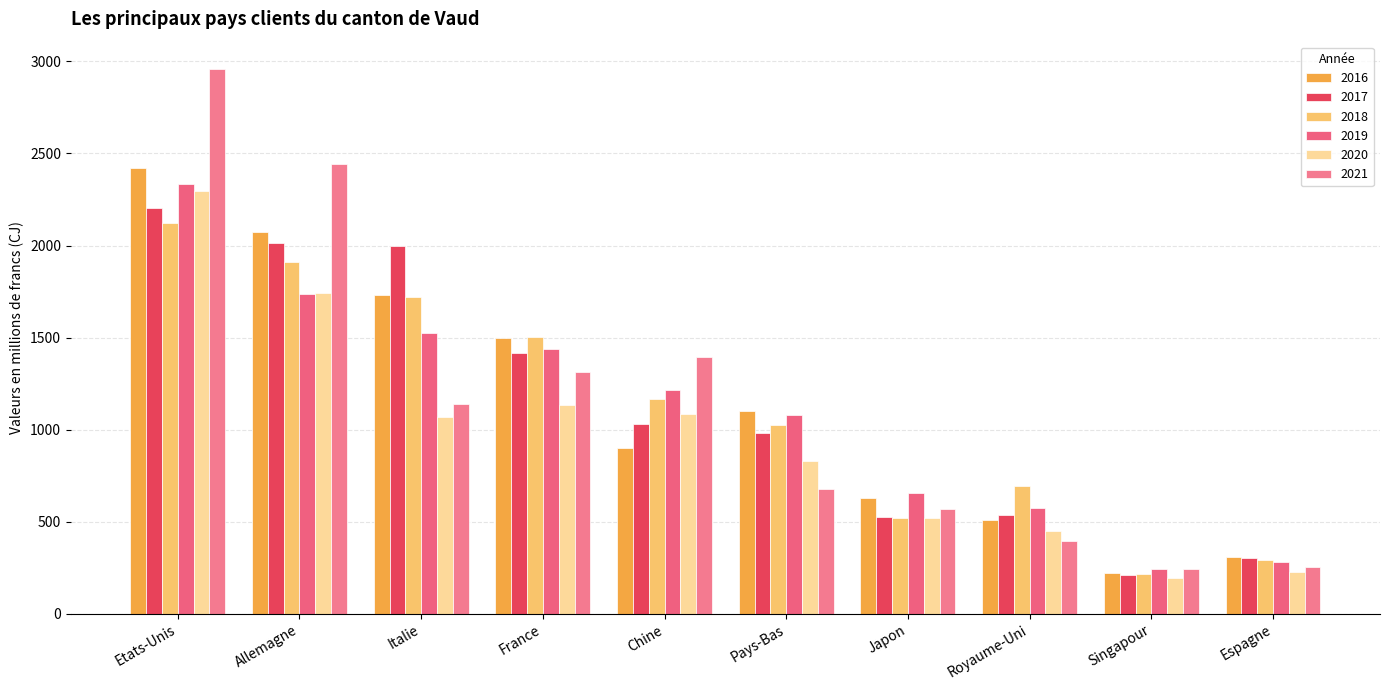

Is the value of 2017 at Japon greater than the value of 2019 at Chine?

No